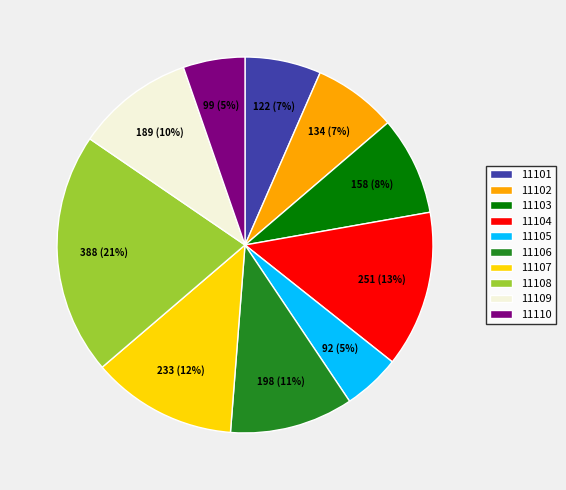

Which slice is the largest?

11108